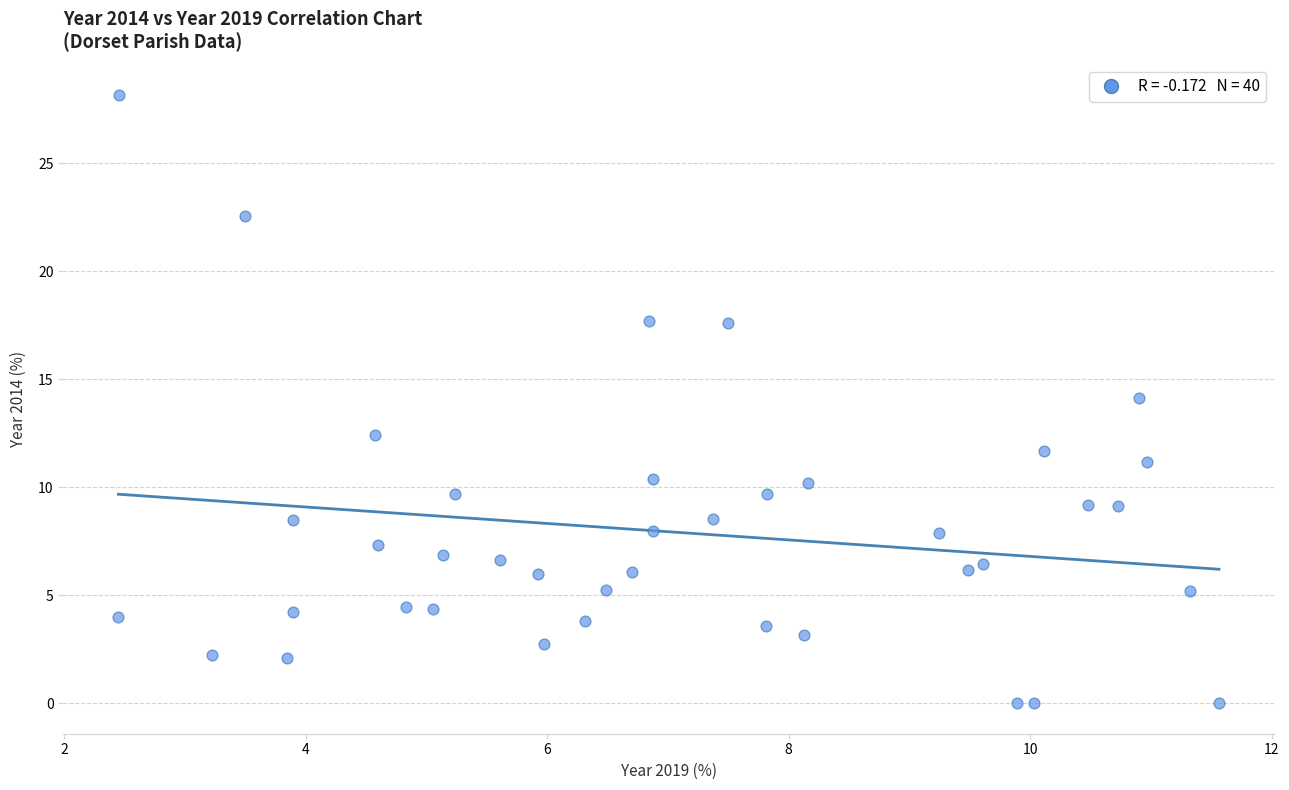

What is the range of X values (max minus min)?

9.1